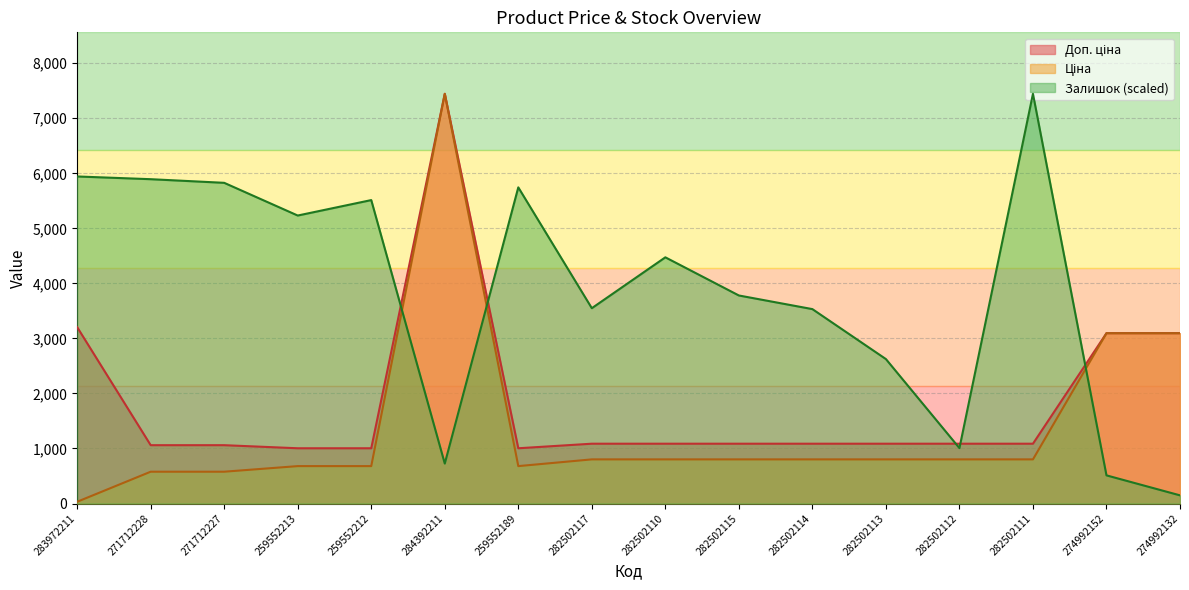

What is the difference between the Доп. ціна values at 284392211 and 271712227?

6384.6